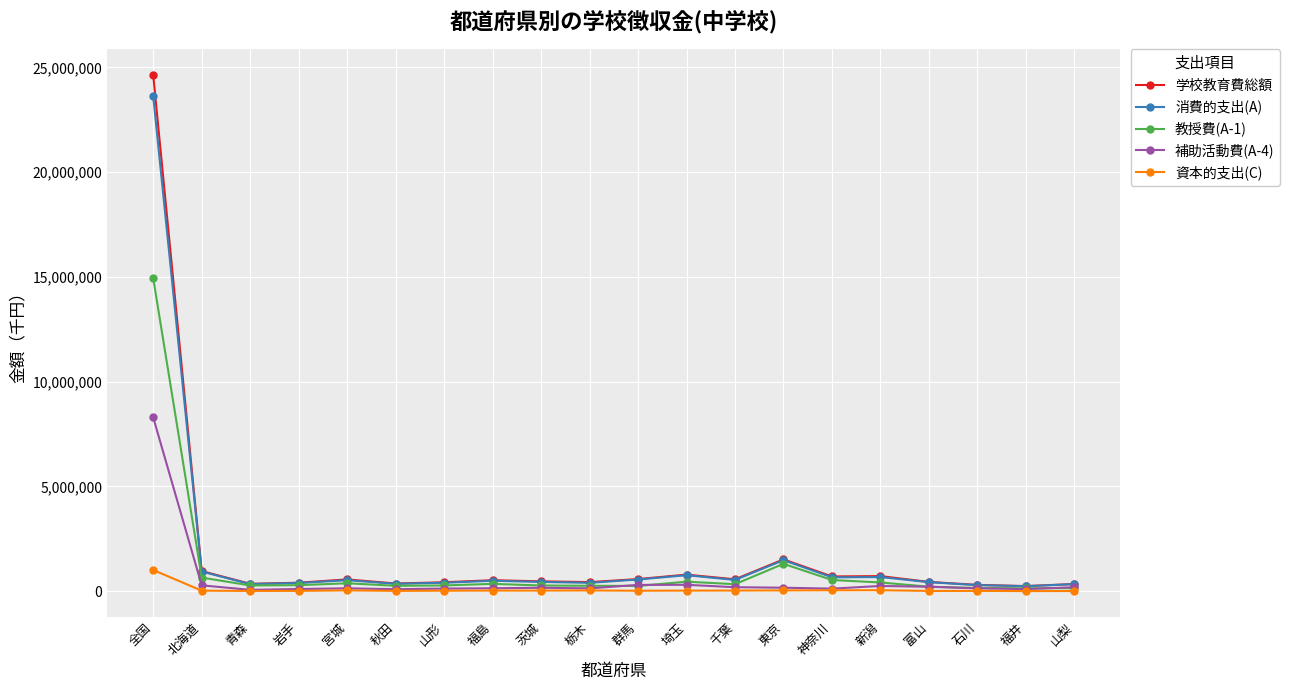

The 教授費(A-1) series shows 333794 at 千葉. True or false?

True